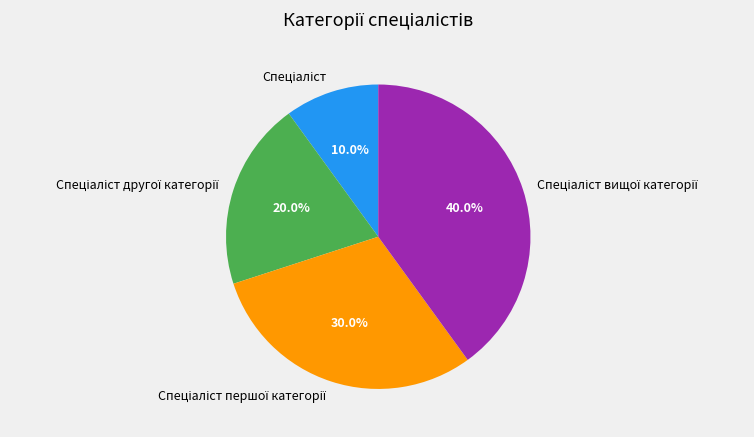

Is there a majority slice in this chart?

No